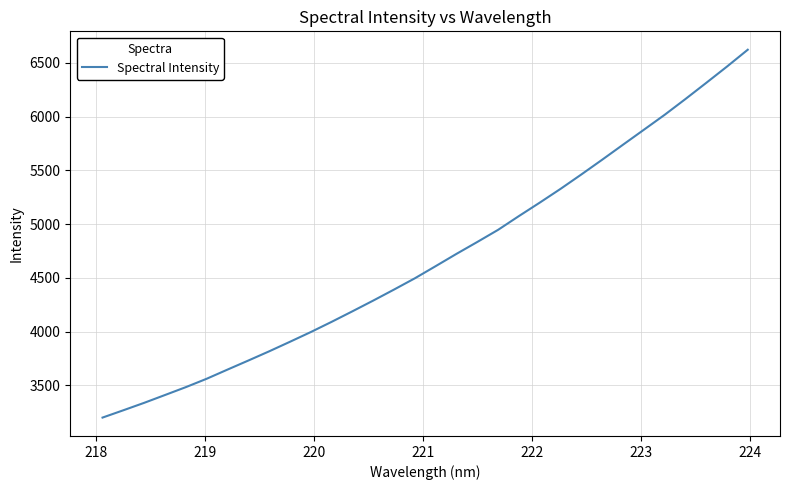

Does the chart have visible grid lines?

Yes